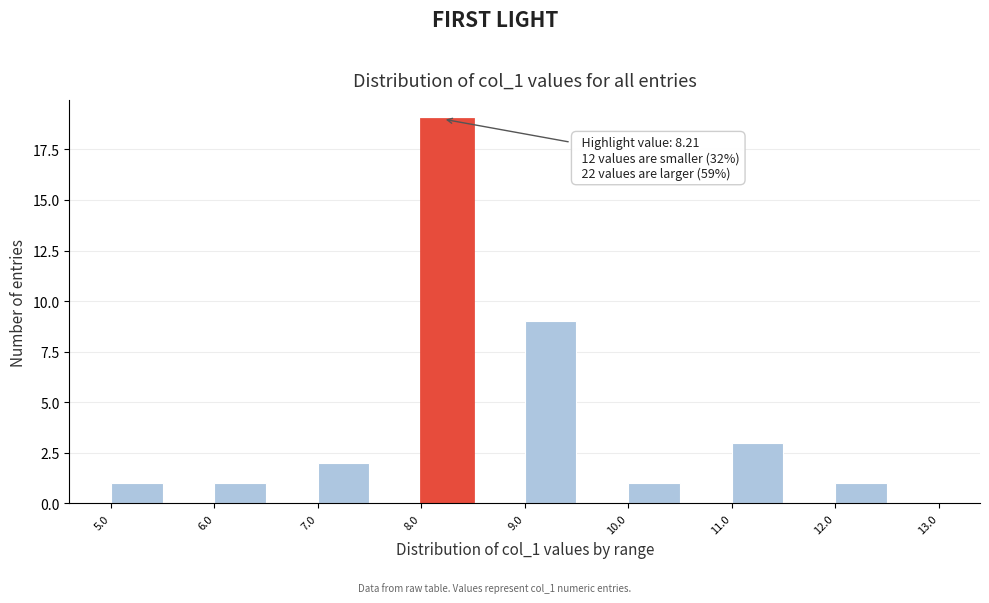

Which range on the x-axis has the tallest bar?

8.0 to 8.5